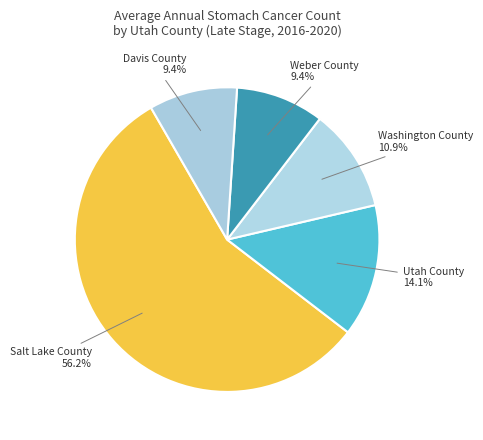

The Washington County slice represents 11% of the pie. True or false?

True